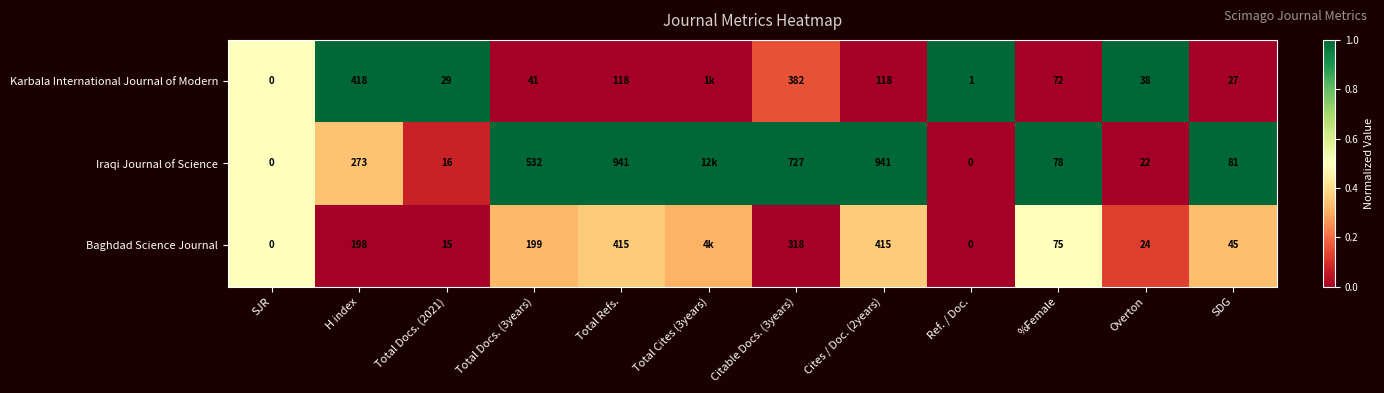

Between Citable Docs. (3years) and Cites / Doc. (2years), which series saw the biggest shift?

Karbala International Journal of Modern